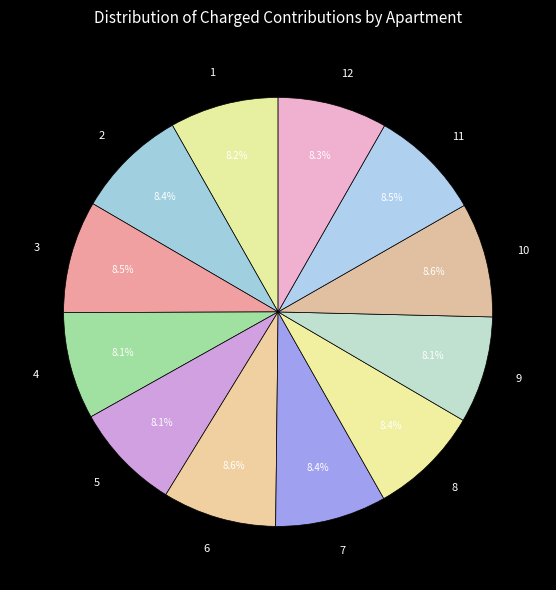

Is there any slice that represents more than half of the pie?

No